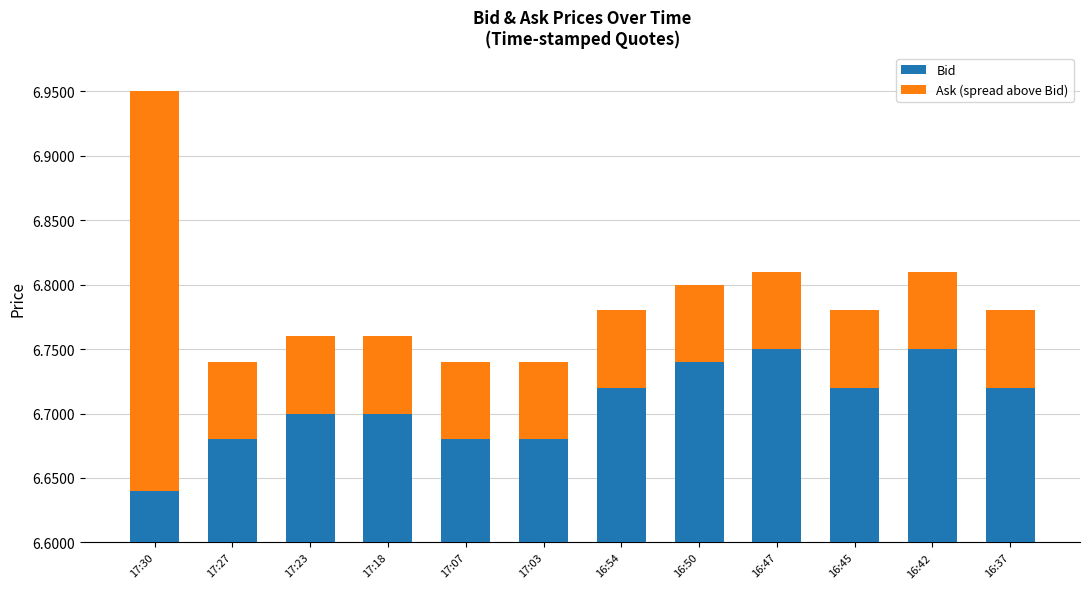

What is the difference between the maximum and second lowest values in the Bid series?

0.1